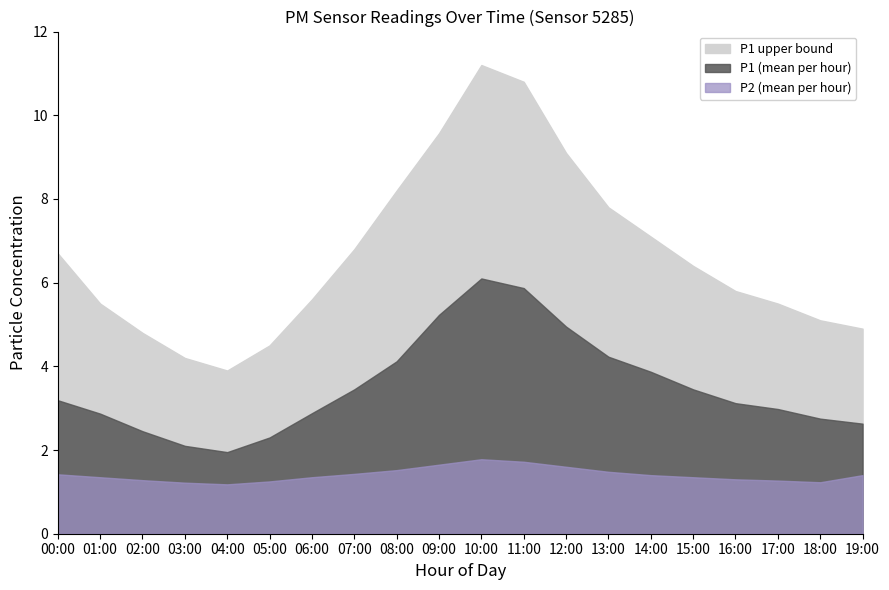

Reading left to right, extract all data points from this chart.

P1: 00:00=3.2	01:00=2.9	02:00=2.5	03:00=2.1	04:00=1.9	05:00=2.3	06:00=2.9	07:00=3.5	08:00=4.1	09:00=5.2	10:00=6.1	11:00=5.9	12:00=5.0	13:00=4.2	14:00=3.9	15:00=3.5	16:00=3.1	17:00=3.0	18:00=2.8	19:00=2.6
P2: 00:00=1.4	01:00=1.4	02:00=1.3	03:00=1.2	04:00=1.2	05:00=1.2	06:00=1.4	07:00=1.4	08:00=1.5	09:00=1.6	10:00=1.8	11:00=1.7	12:00=1.6	13:00=1.5	14:00=1.4	15:00=1.4	16:00=1.3	17:00=1.3	18:00=1.2	19:00=1.4
P1_upper: 00:00=6.7	01:00=5.5	02:00=4.8	03:00=4.2	04:00=3.9	05:00=4.5	06:00=5.6	07:00=6.8	08:00=8.2	09:00=9.6	10:00=11.2	11:00=10.8	12:00=9.1	13:00=7.8	14:00=7.1	15:00=6.4	16:00=5.8	17:00=5.5	18:00=5.1	19:00=4.9